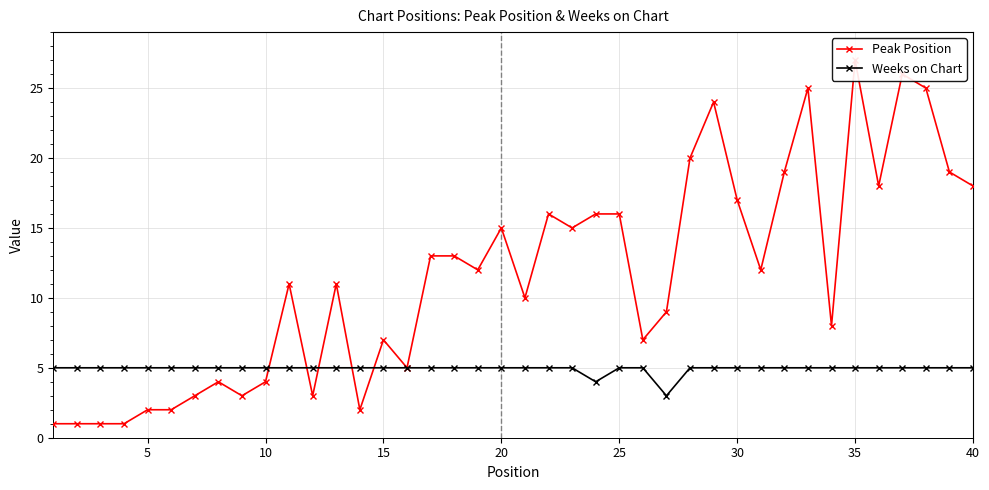

What are all the series names shown in the legend?

Peak Position, Weeks on Chart